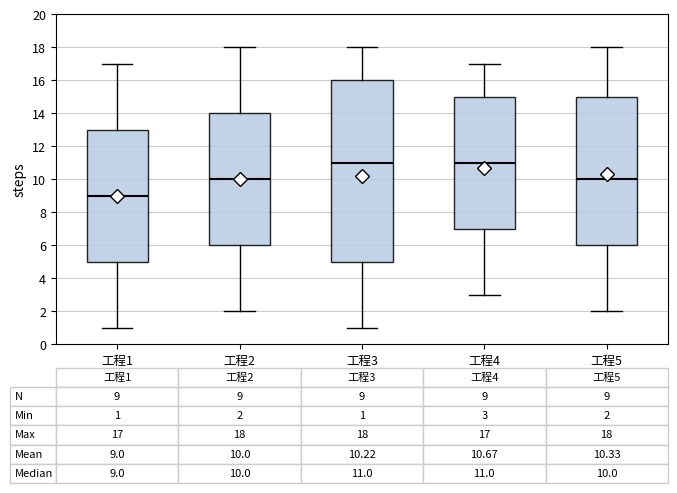

Comparing the boxes themselves (not the whiskers), which one is the tallest?

工程3